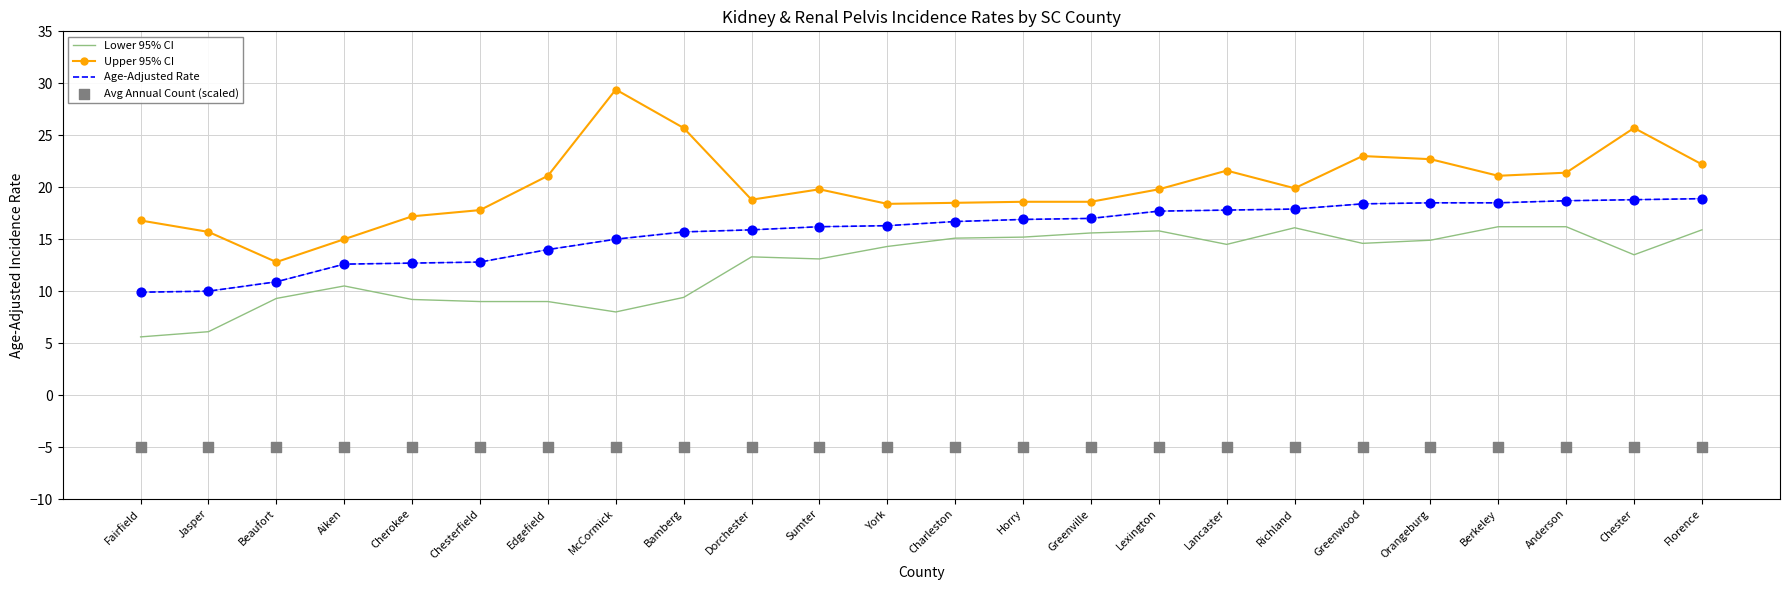

Which series contains the highest Y value?

Upper 95% CI